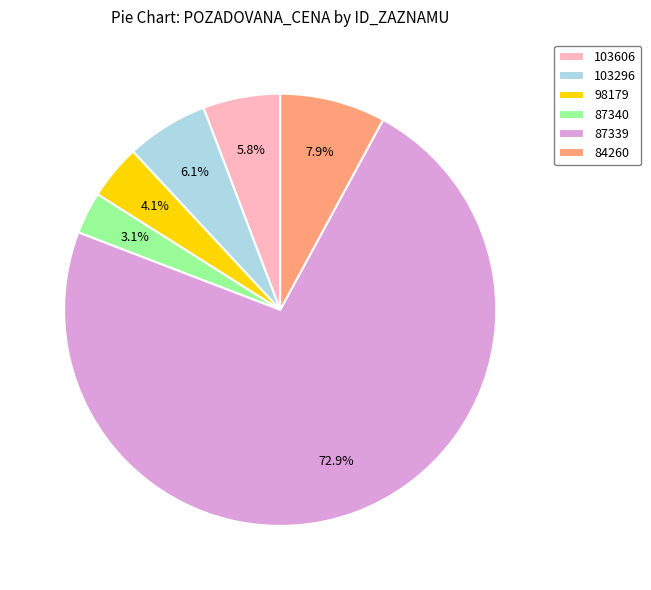

True or false: 103606 accounts for 21% of the total.

False